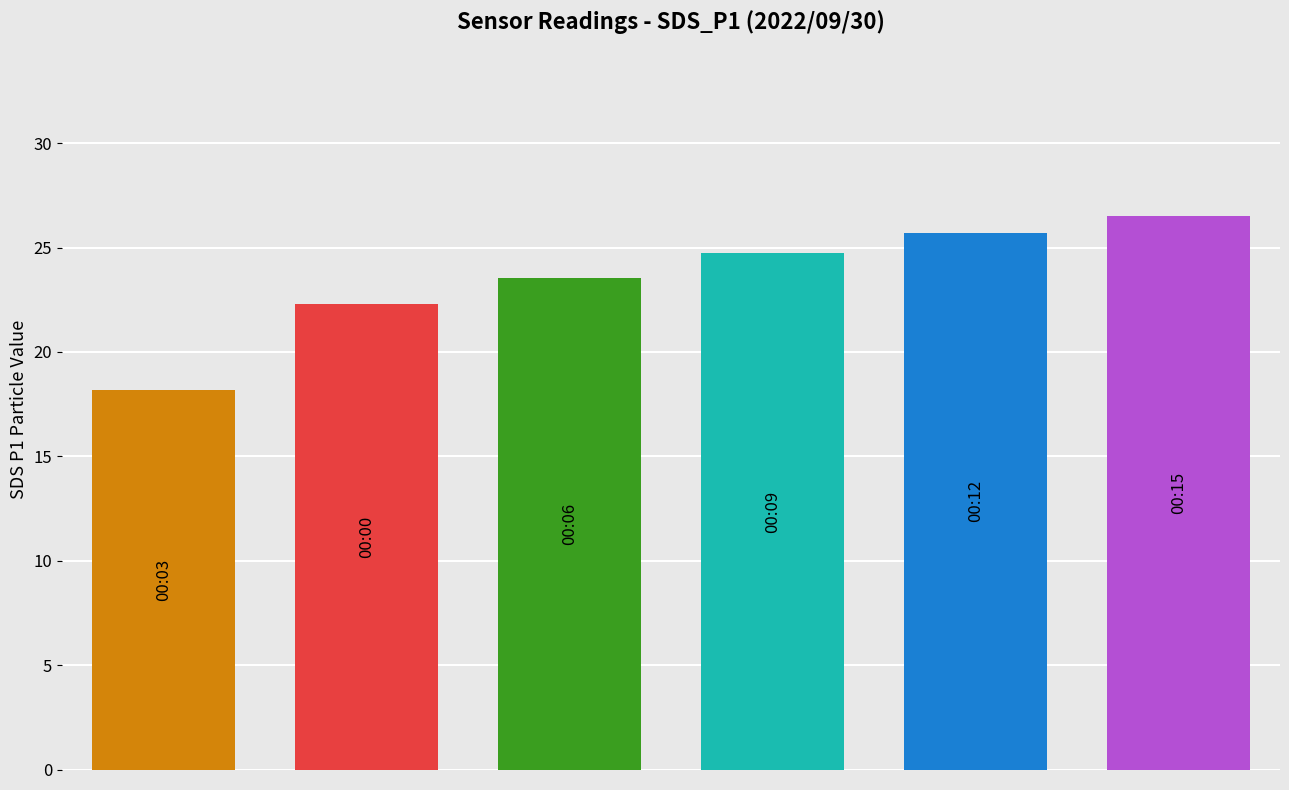

What is the sum of all values?

141.0